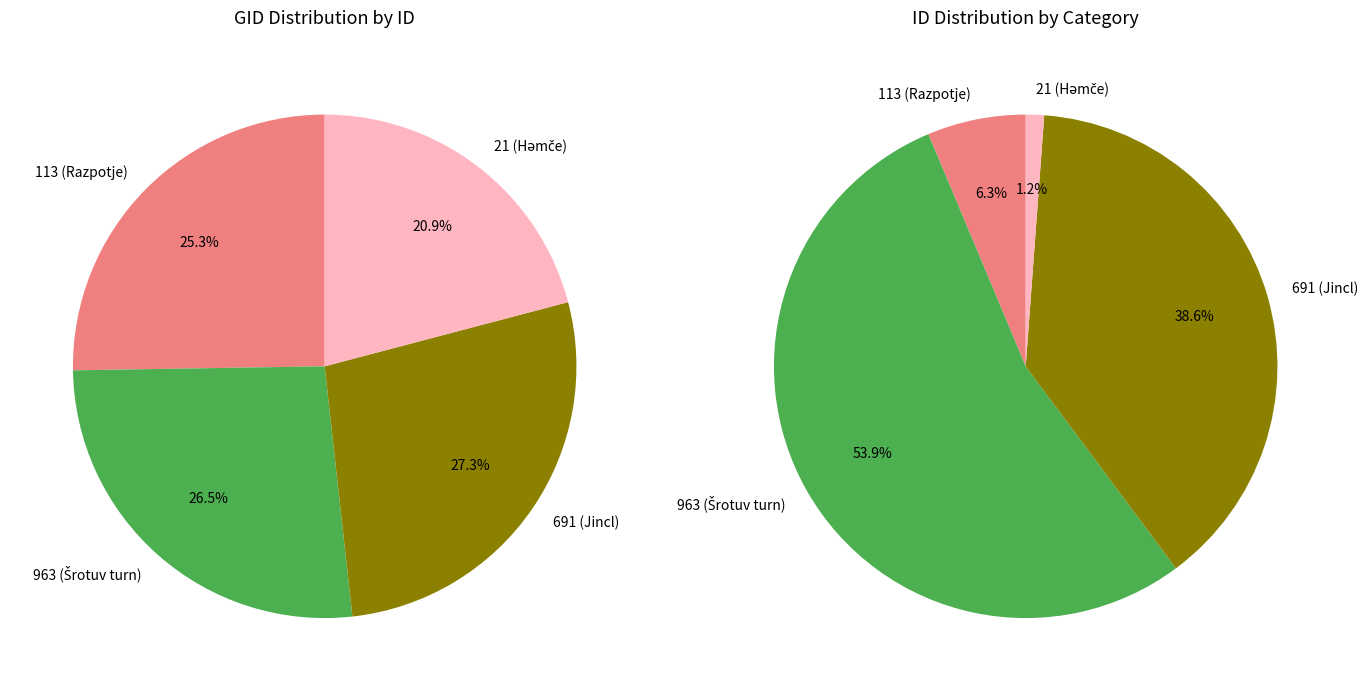

Which category has the smallest portion of the pie?

21 (Hәmče)